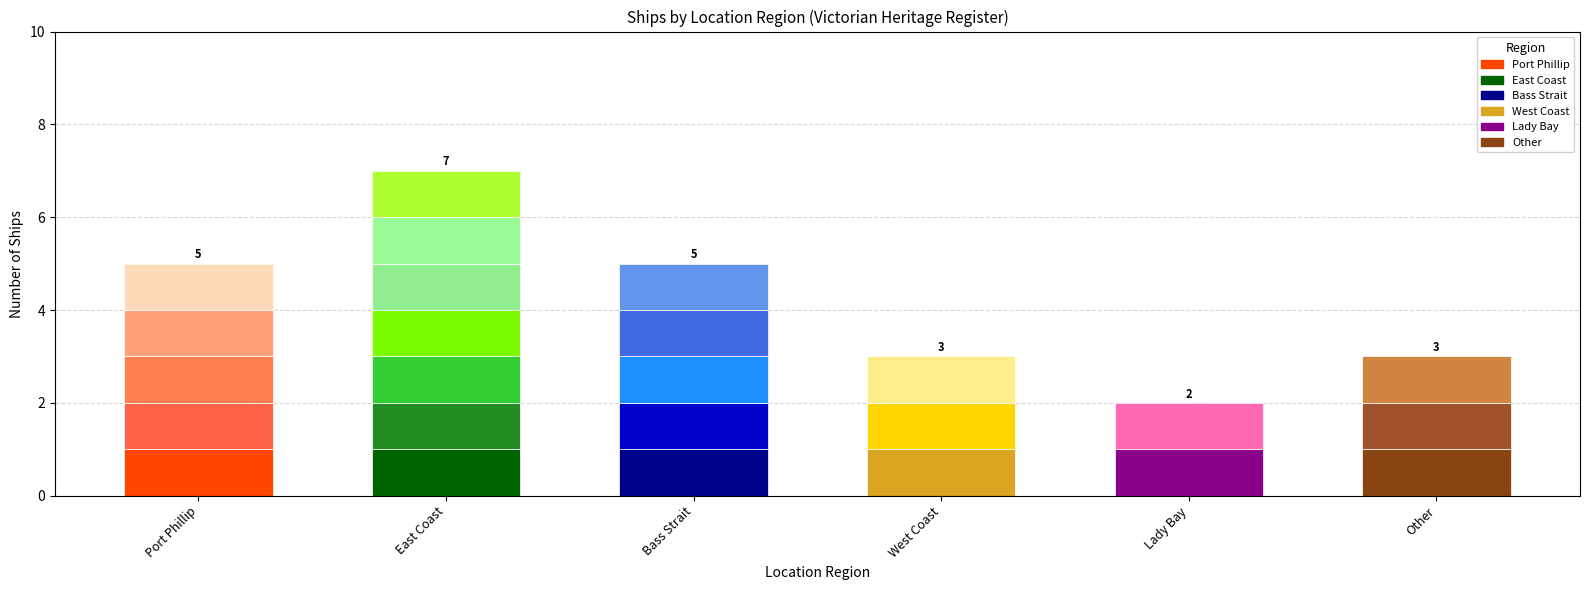

Does the chart contain any negative values?

No